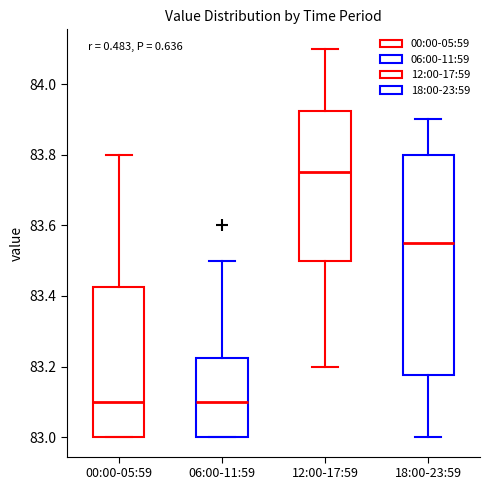

Comparing the boxes themselves (not the whiskers), which one is the tallest?

18:00-23:59